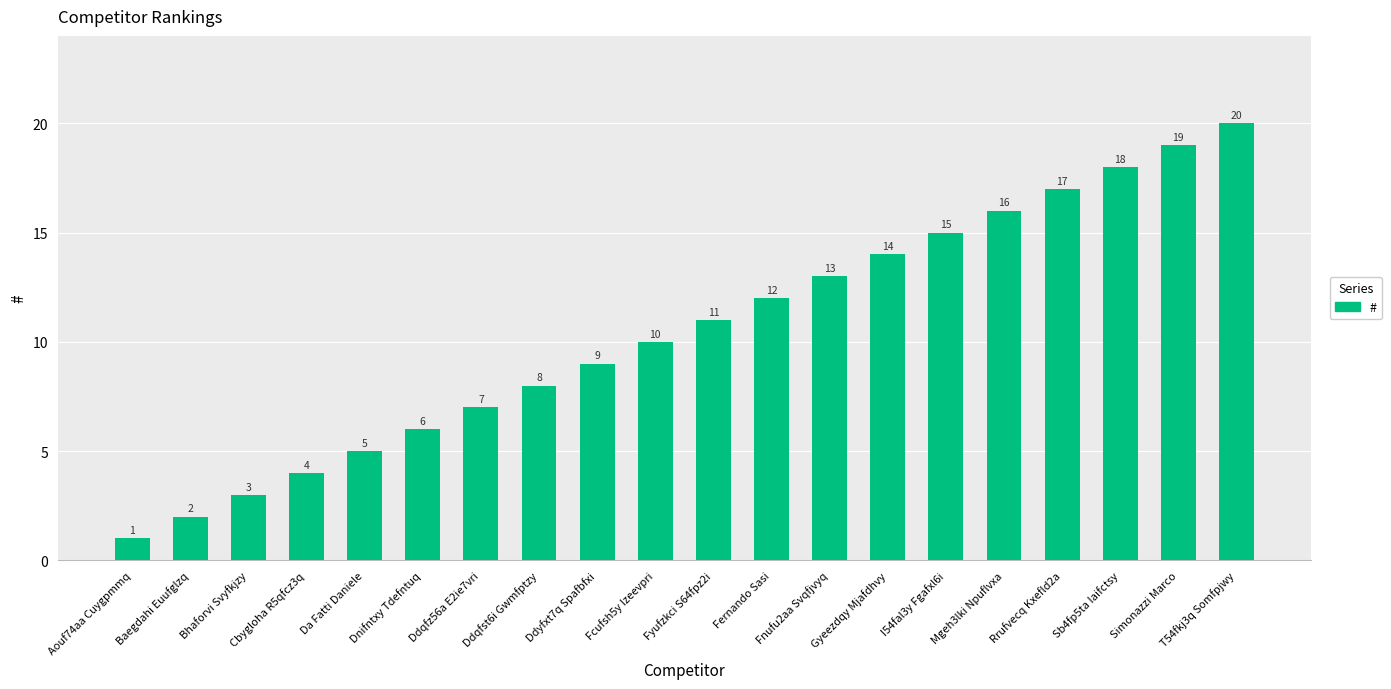

Which label corresponds to the largest value in the chart?

T54fkj3q Somfpjwy